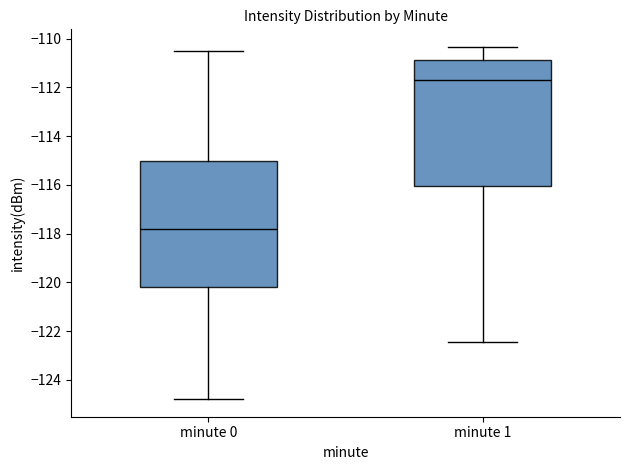

Which box has the lowest median line?

minute 0